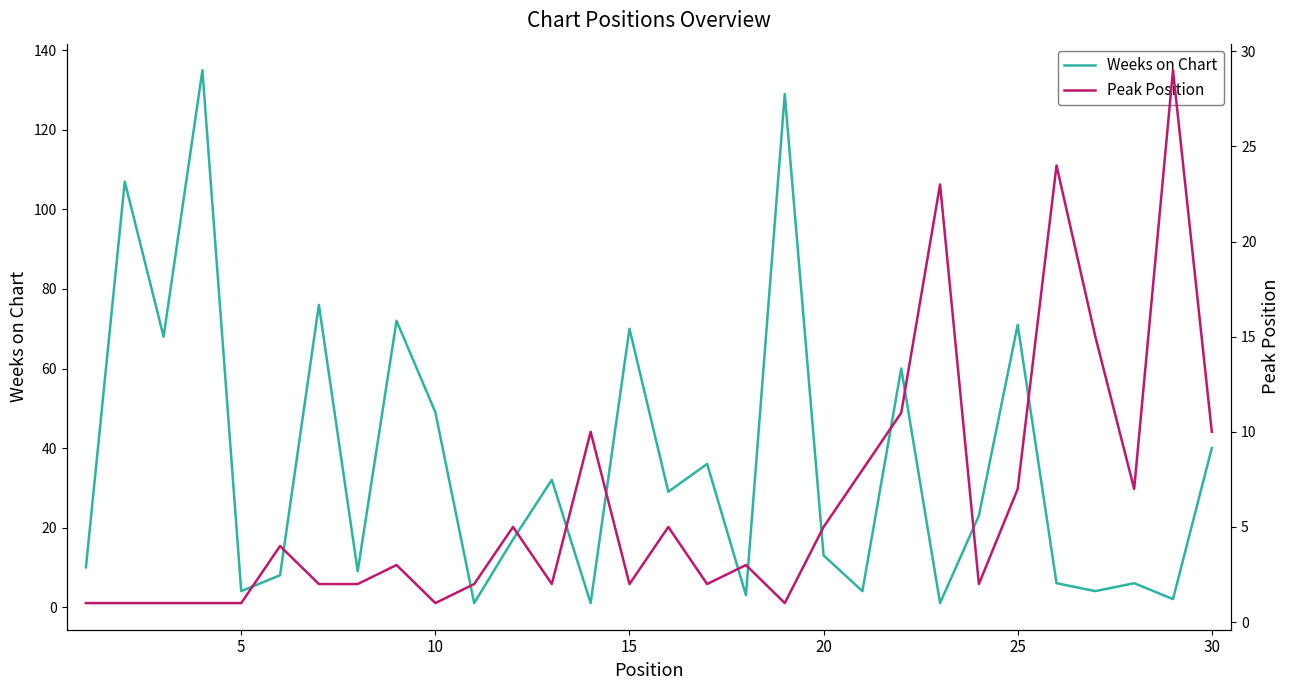

How many categories are shown in the chart?

30